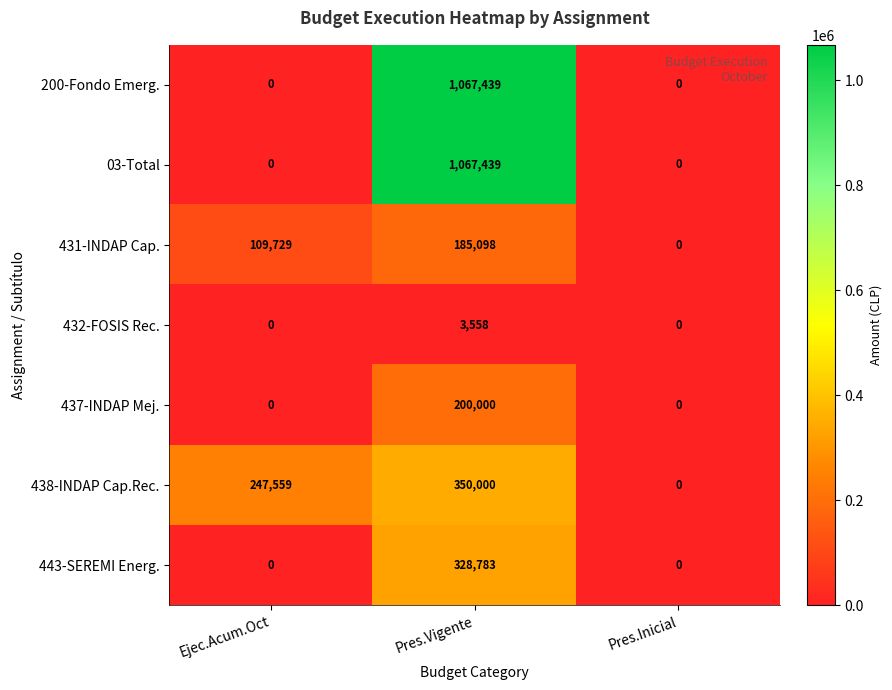

What is the total value across all series at Ejec.Acum.Oct?

357288